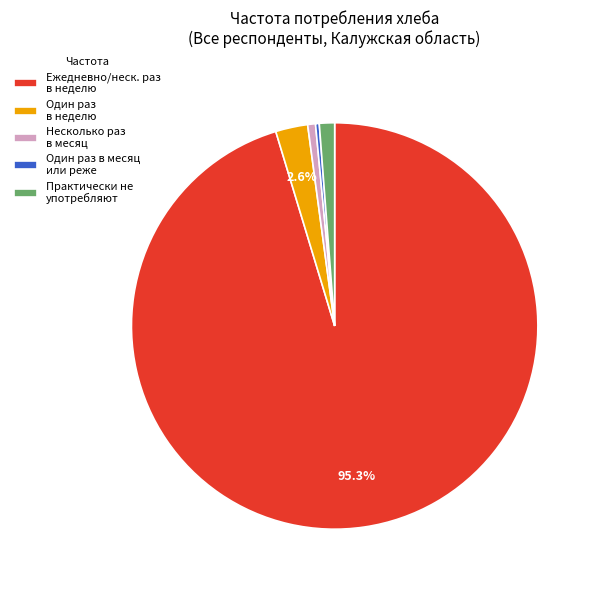

What is the largest slice in the pie chart?

Ежедневно/неск. раз в неделю